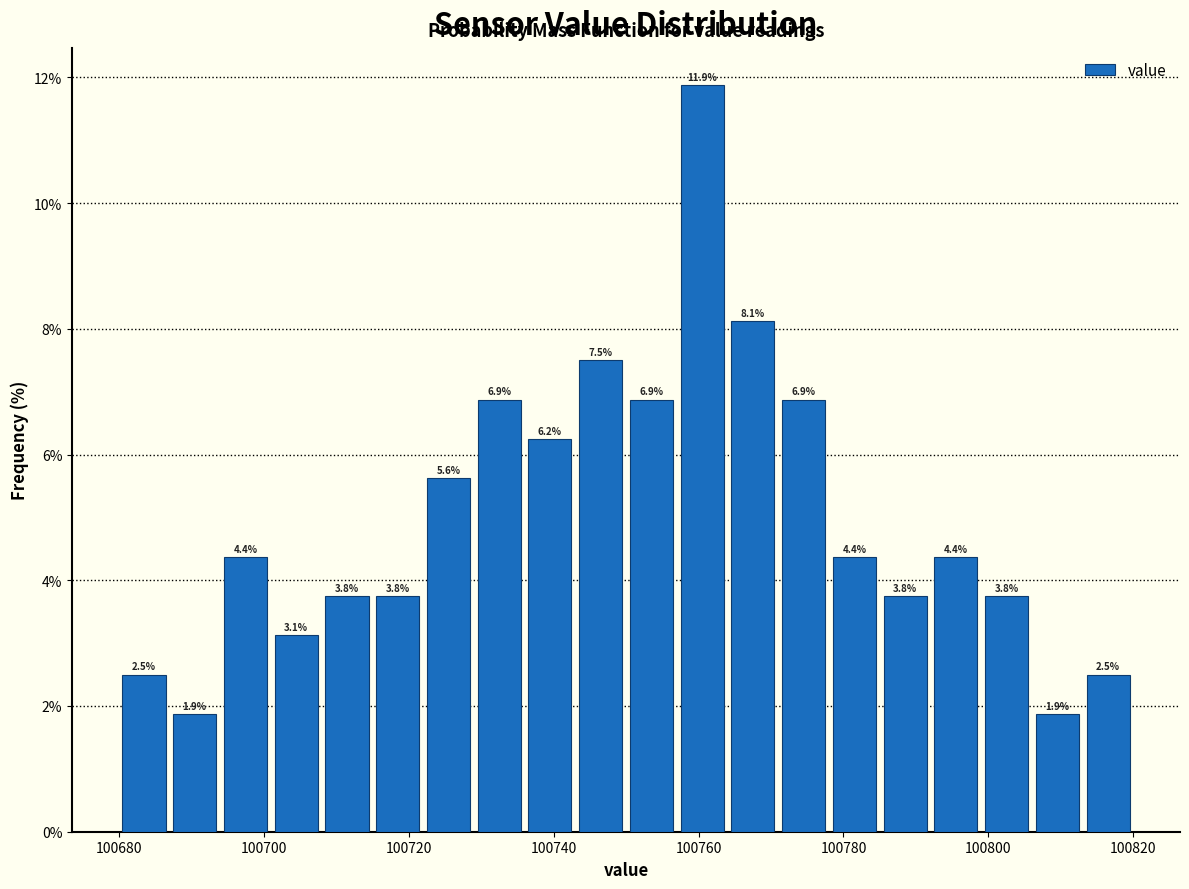

Around what value on the x-axis is the tallest bar? Give the approximate position of its centre, as read against the axis.

100760